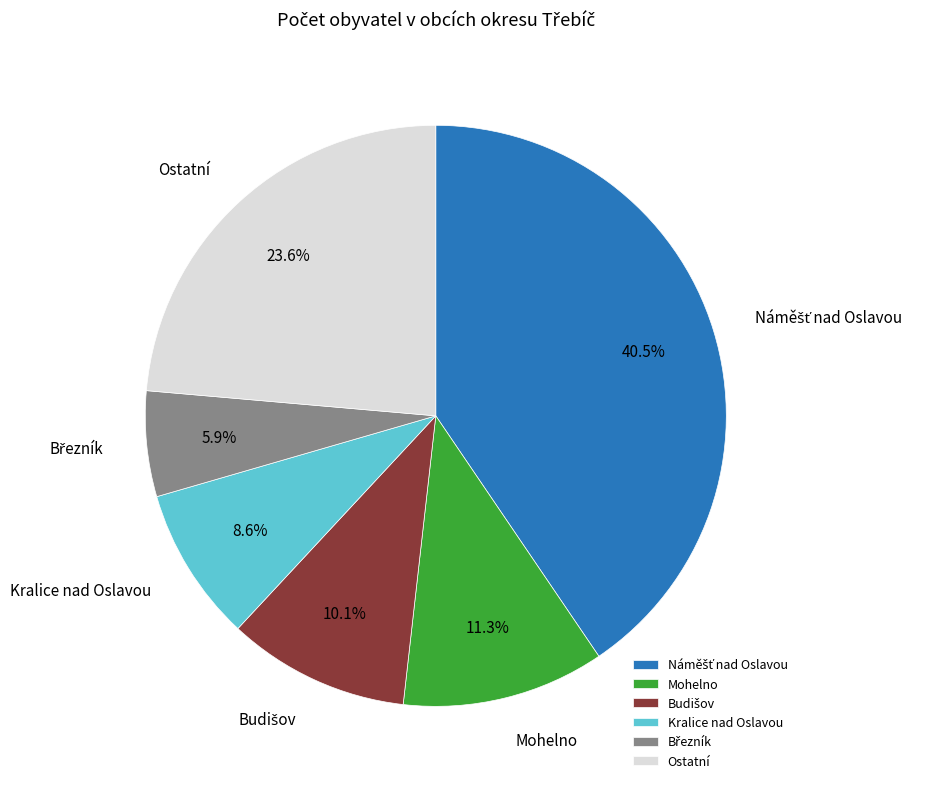

Does Mohelno account for over 50% of the chart?

No